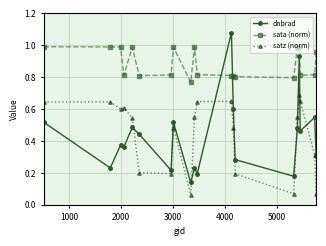

Which series has the largest range (max minus min)?

dnbrad